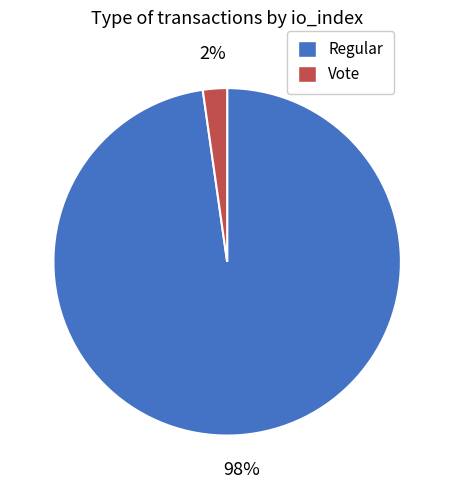

Is there a majority slice in this chart?

Yes